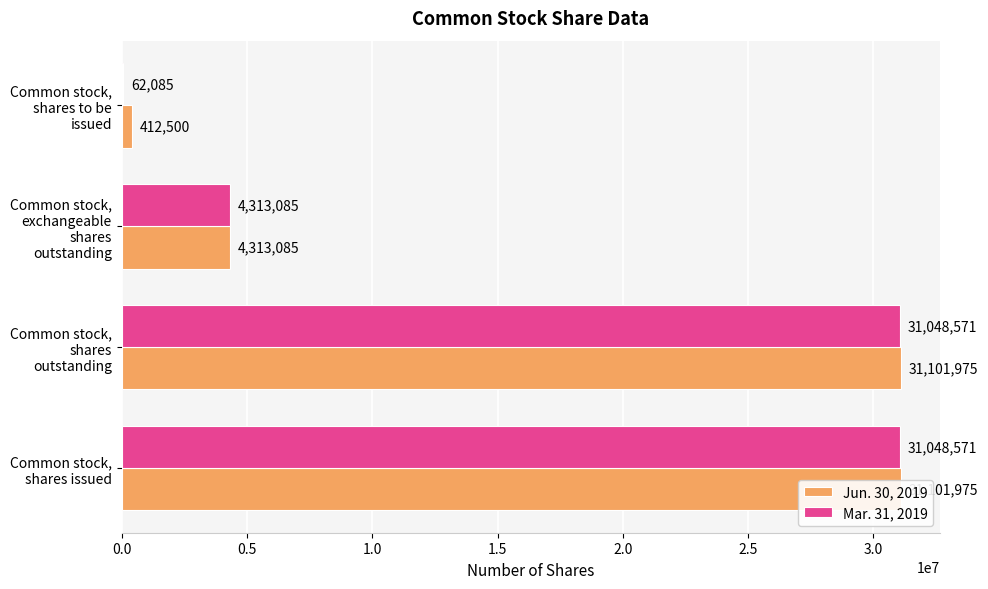

What is the sum of all Jun. 30, 2019 values?

66929535